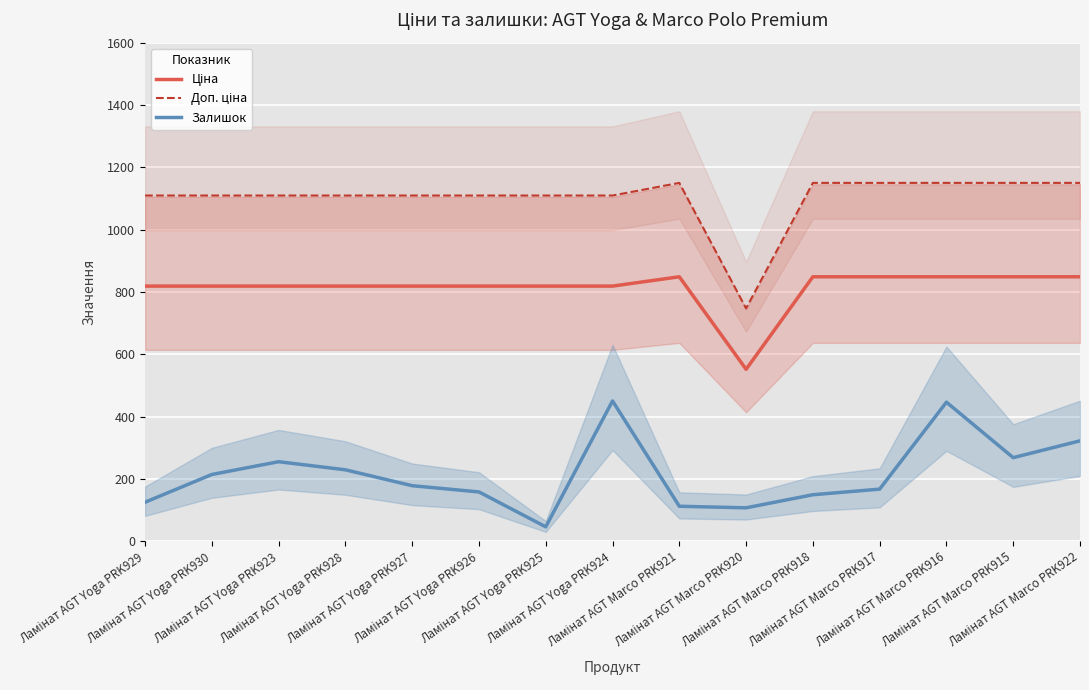

Which category has the highest value in the Ціна series?

Ламінат AGT Marco PRK921